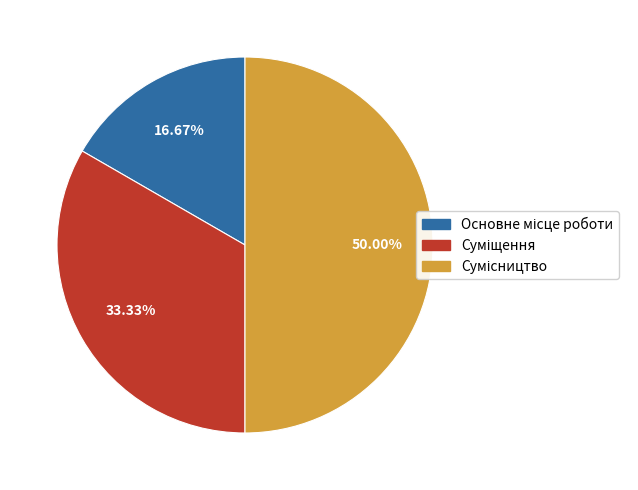

To the nearest percent, what is the combined percentage of Сумісництво and Основне місце роботи?

67%